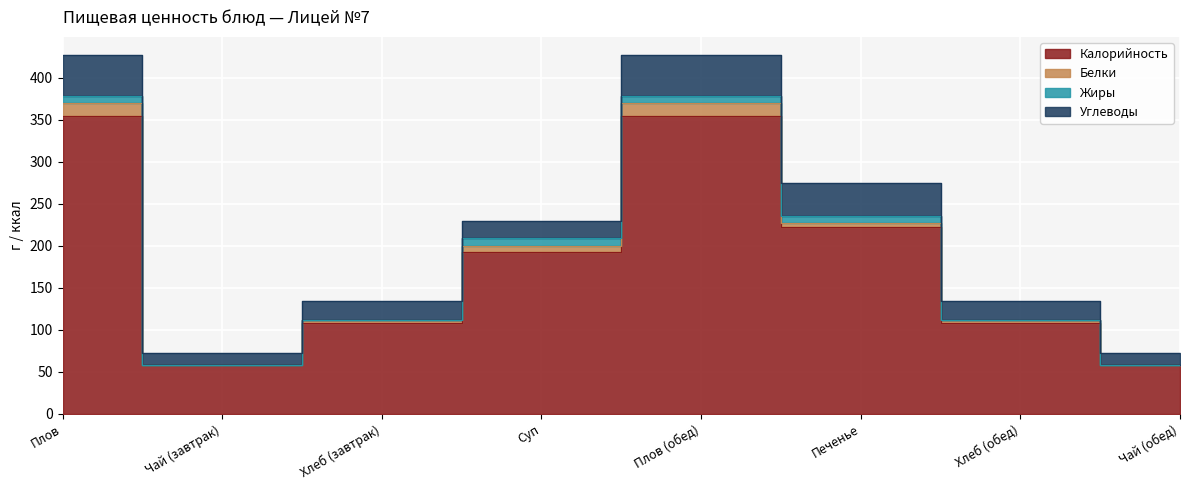

Between which two adjacent categories do Жиры and Белки first intersect?

Хлеб (завтрак) and Суп